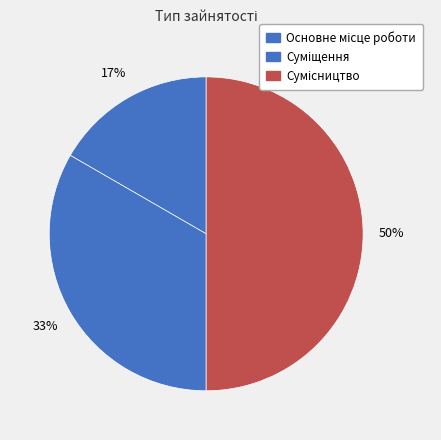

How many segments does this pie chart have?

3